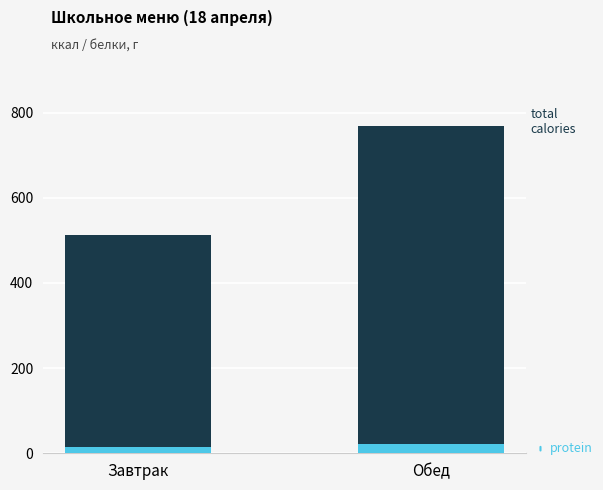

The value of protein (presalt) at Обед is 31.7. True or false?

False